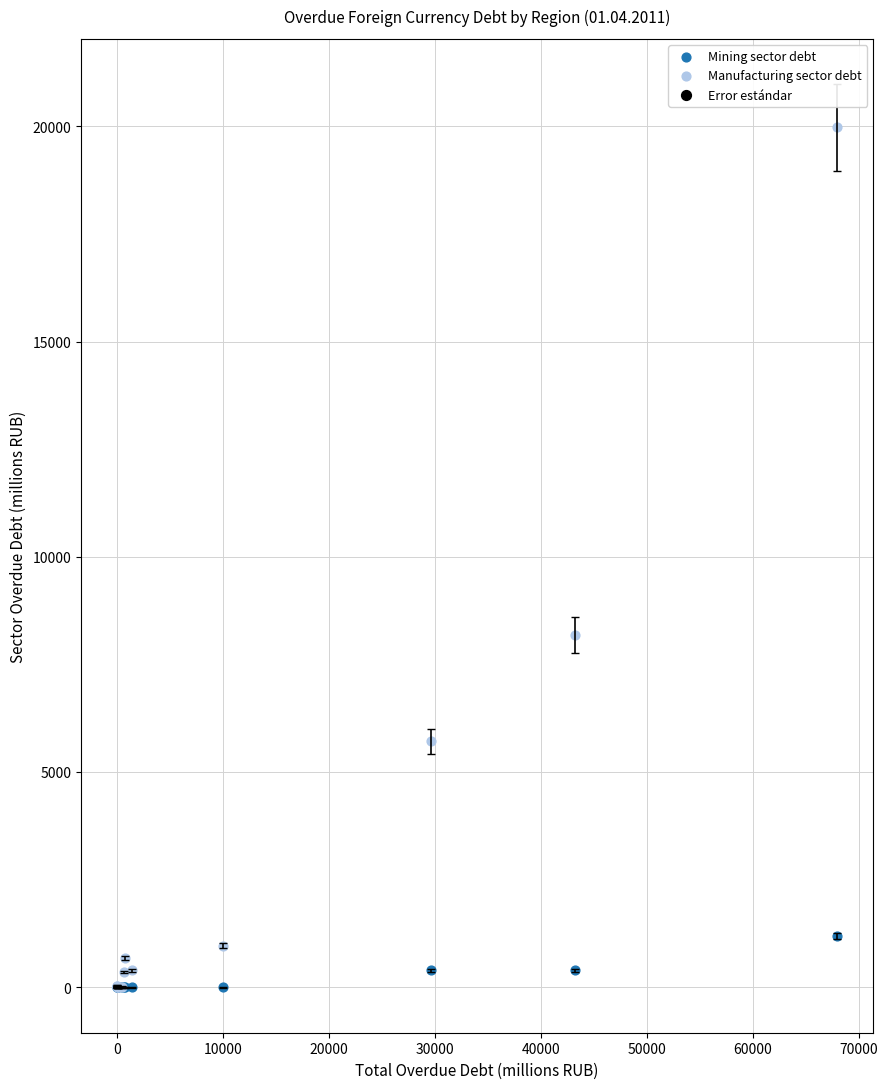

In the Manufacturing sector debt series, what Y value is closest to 9988?

8178